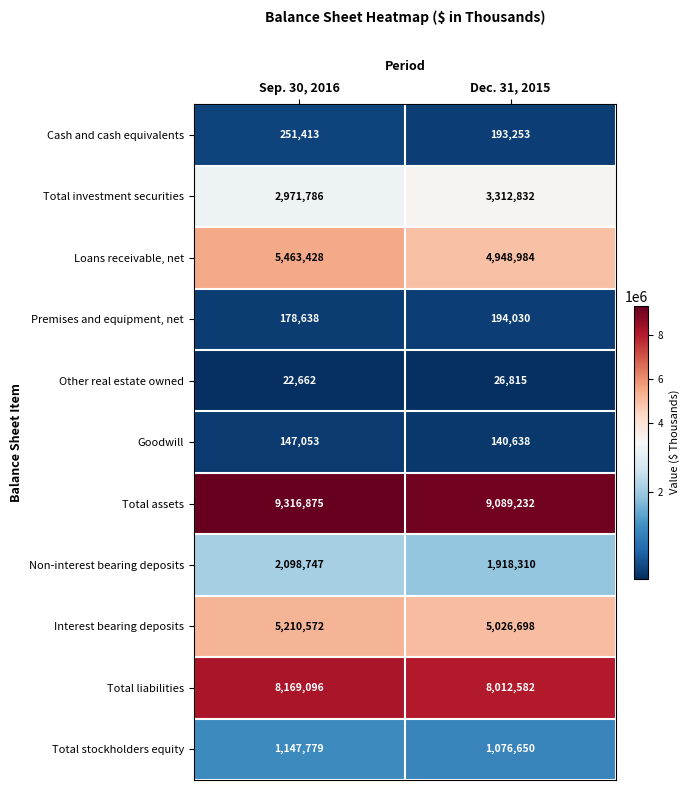

At Sep. 30, 2016, list the series in order from largest to smallest.

Total assets, Total liabilities, Loans receivable, net, Interest bearing deposits, Total investment securities, Non-interest bearing deposits, Total stockholders equity, Cash and cash equivalents, Premises and equipment, net, Goodwill, Other real estate owned